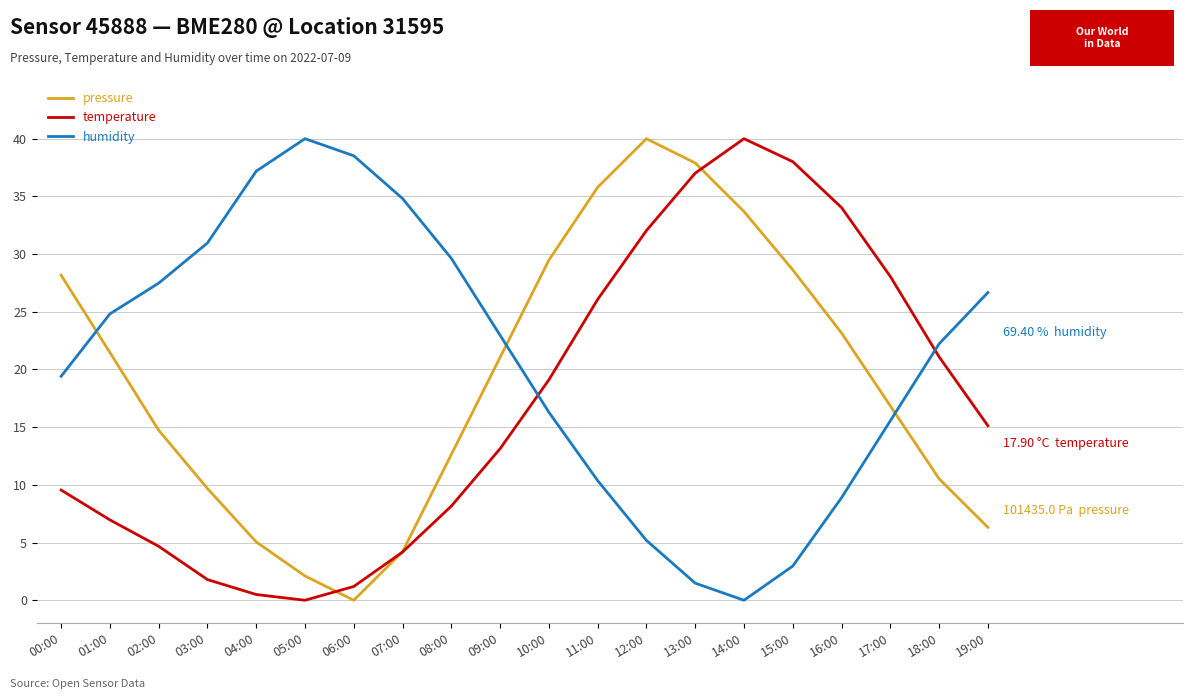

Rank the series at 09:00 from lowest to highest value.

temperature, pressure, humidity